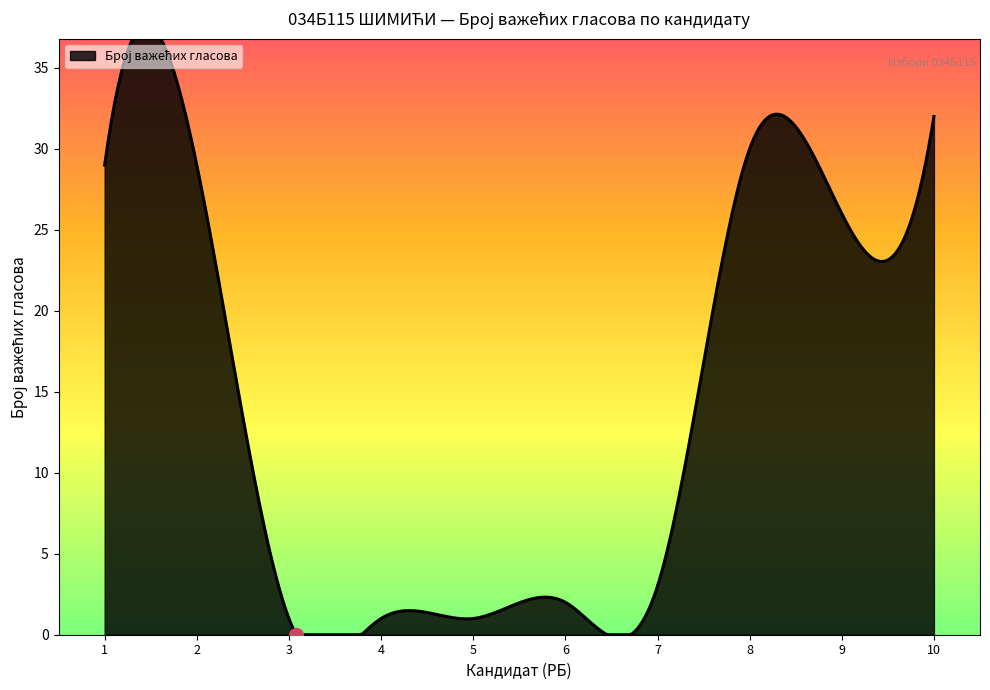

What is the difference between the maximum and second lowest values?

31